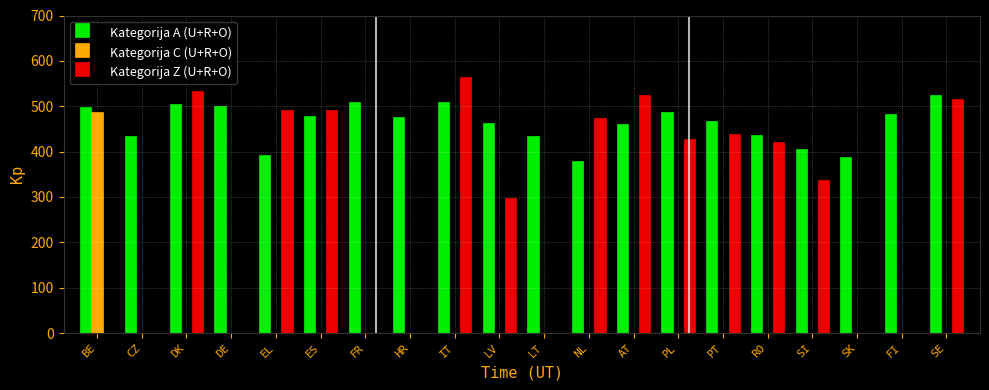

What is the sum of all Kategorija C (U+R+O) values?

487.0